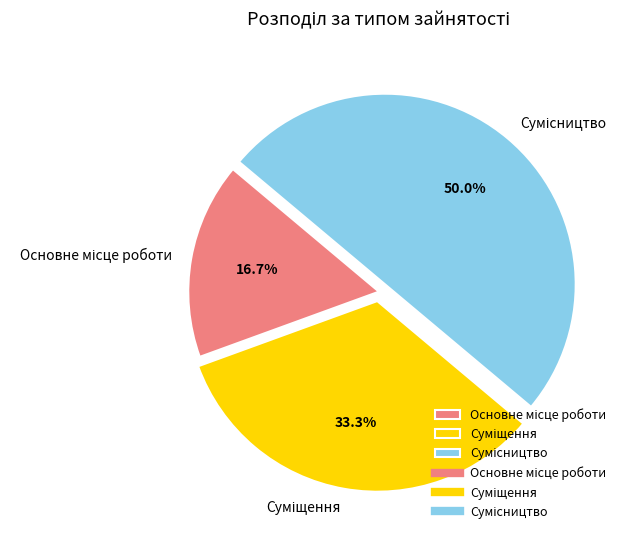

What percentage is the Основне місце роботи slice, to the nearest percent?

17%